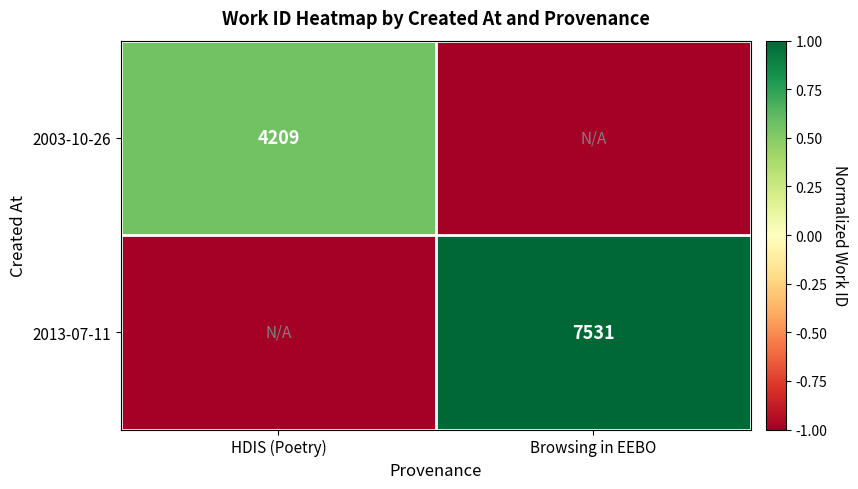

True or false: 2013-07-11 has a value of 7531 at Browsing in EEBO.

True